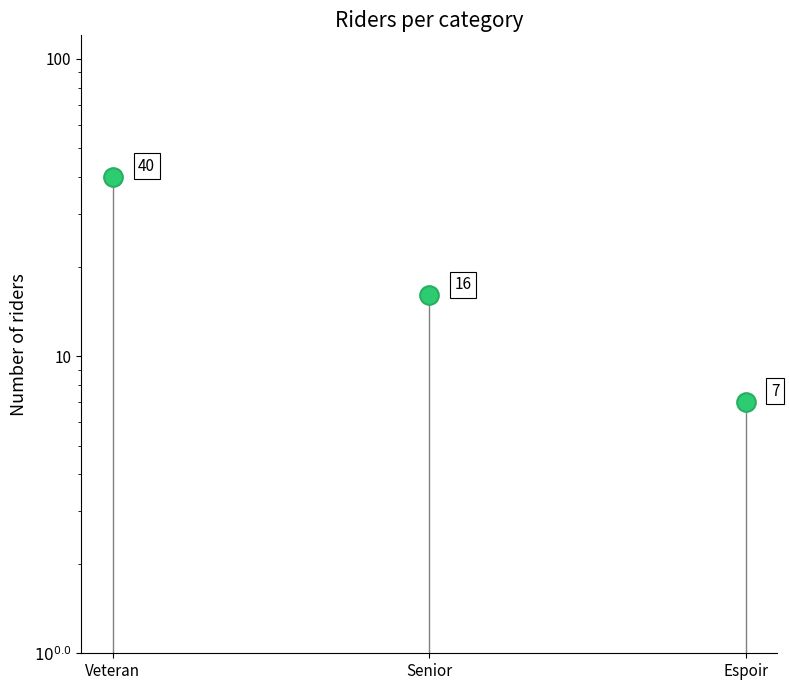

What is the change in value from Veteran to Espoir?

-33